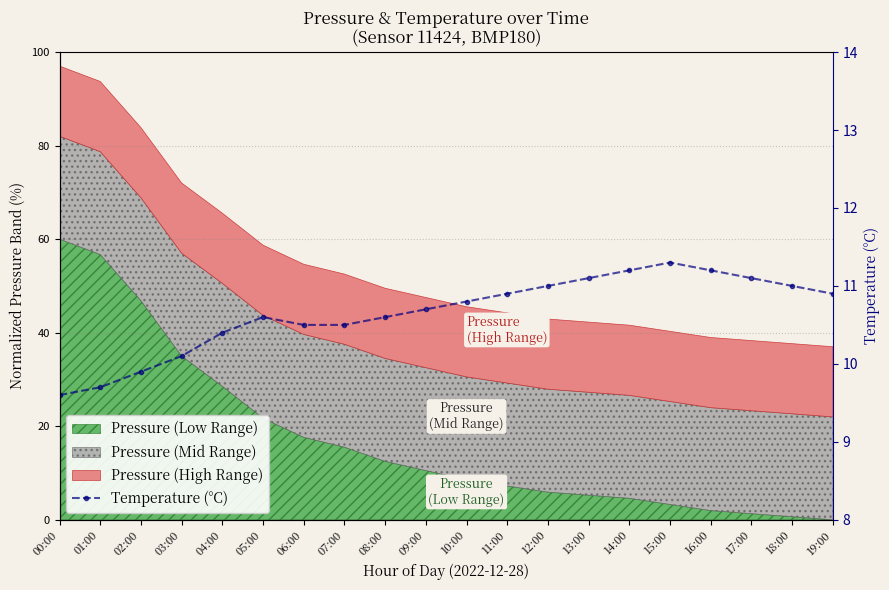

How many data points are less than 10?

3